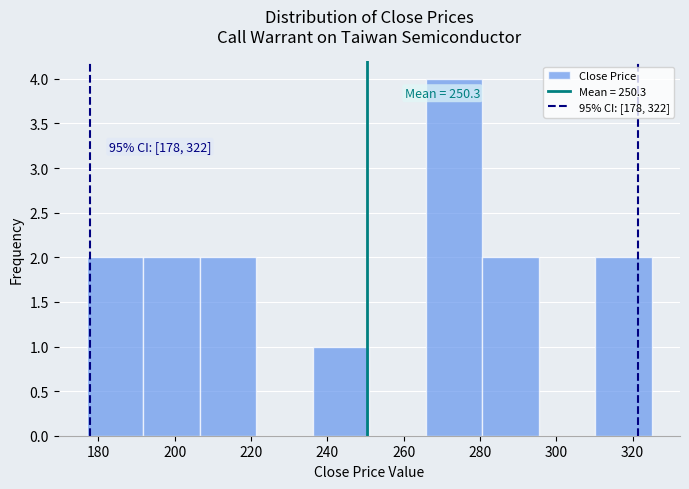

Which range on the x-axis has the tallest bar?

265.8 to 280.6